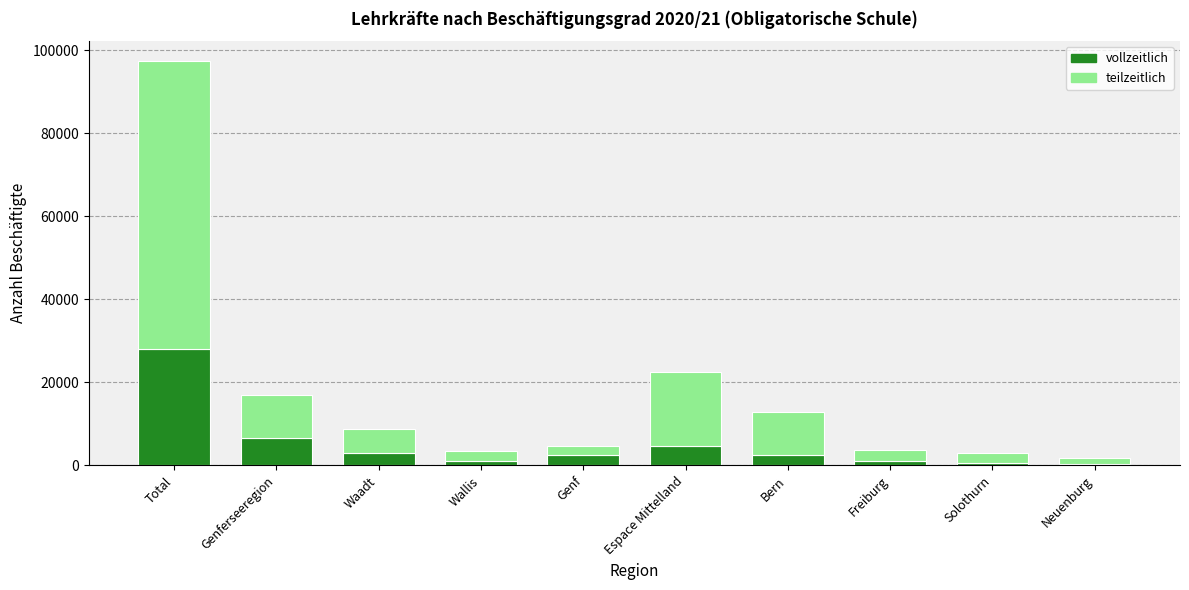

What is the sum of all vollzeitlich values?

50280